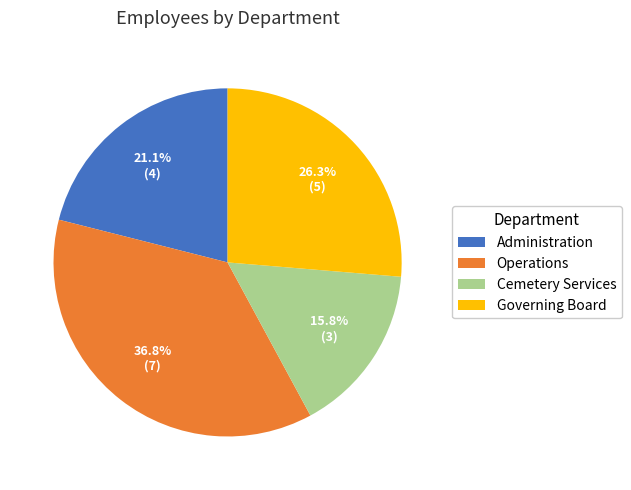

To the nearest percent, what percentage of the pie is Governing Board?

26%